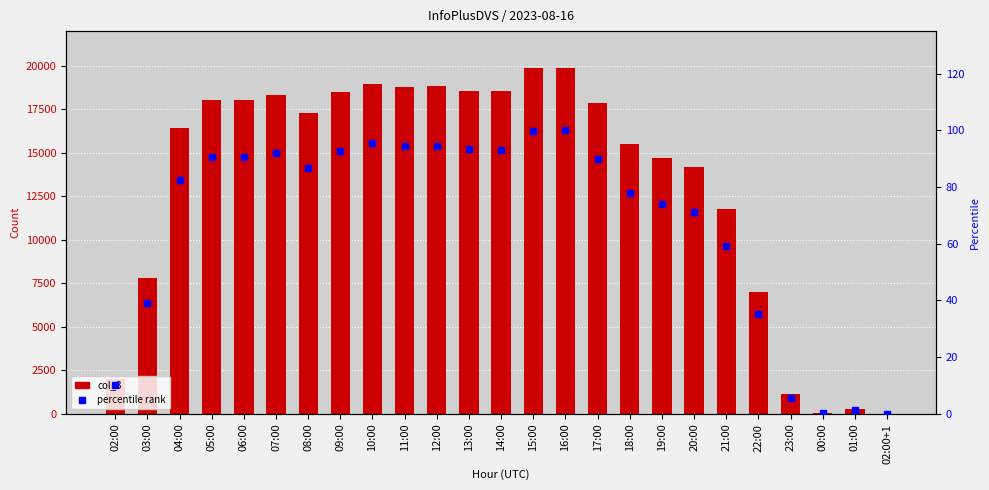

Rank the series by their average value, from highest to lowest.

col_3, percentile rank